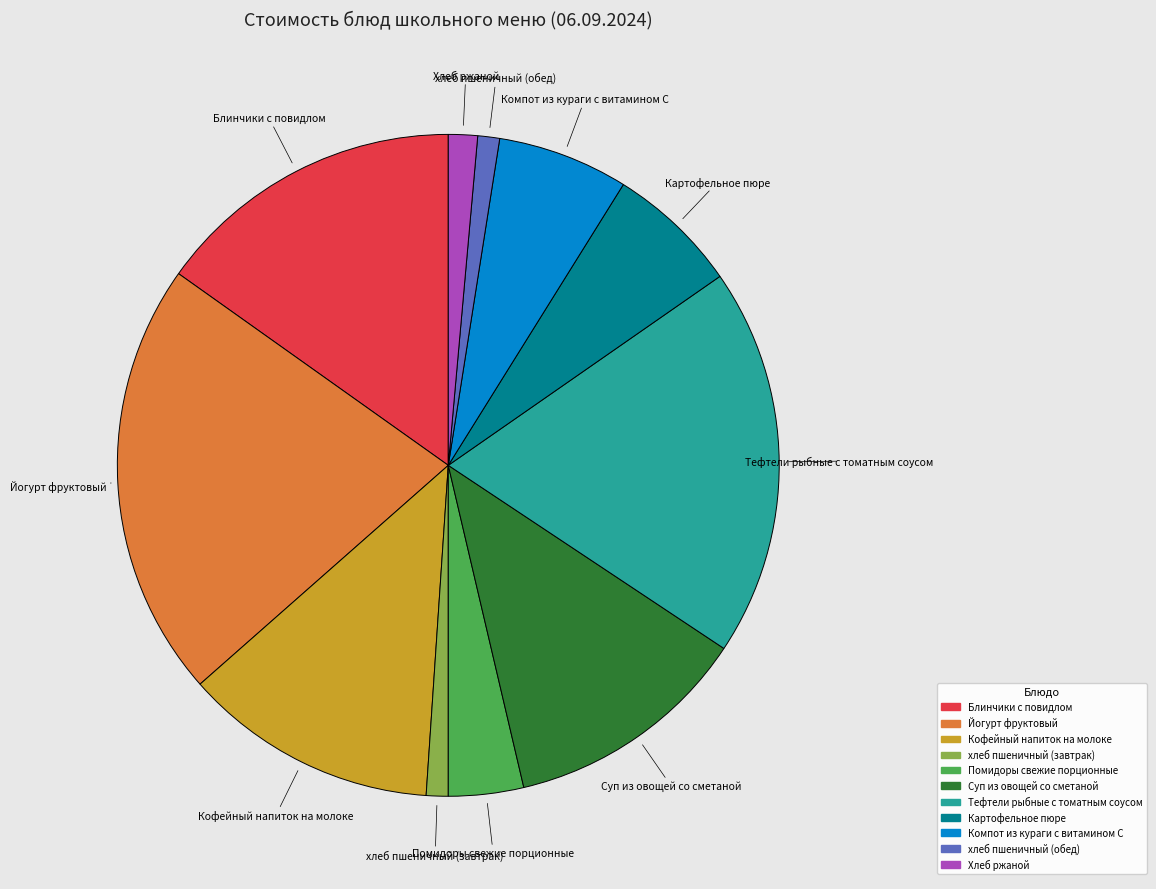

Which category has the biggest portion of the pie?

Йогурт фруктовый